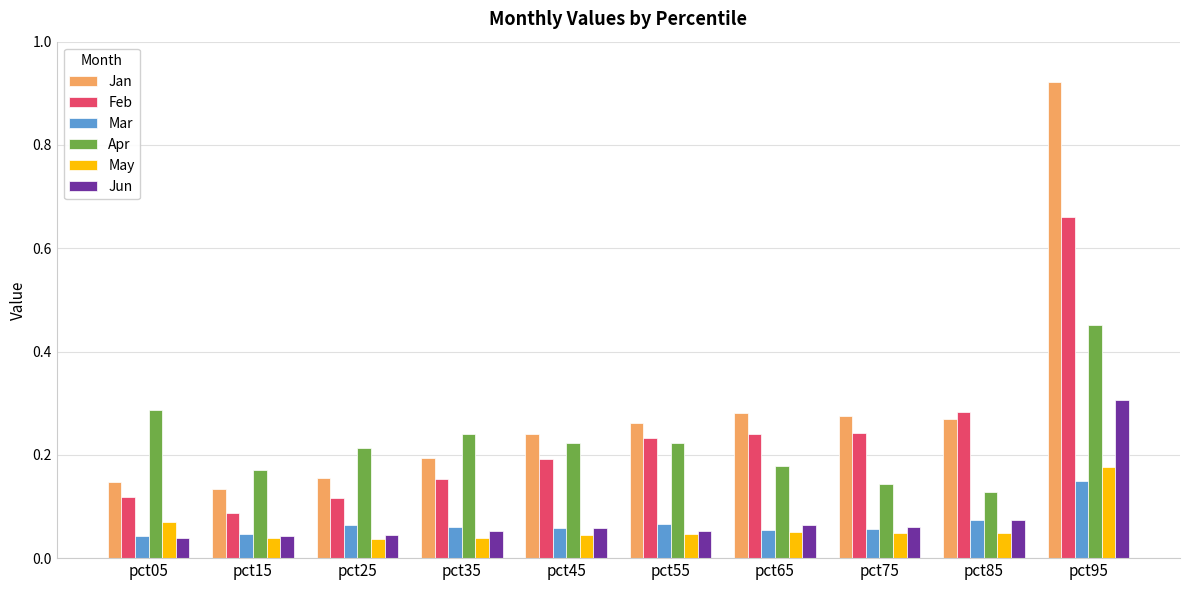

Which series changed the most between pct45 and pct95?

Jan